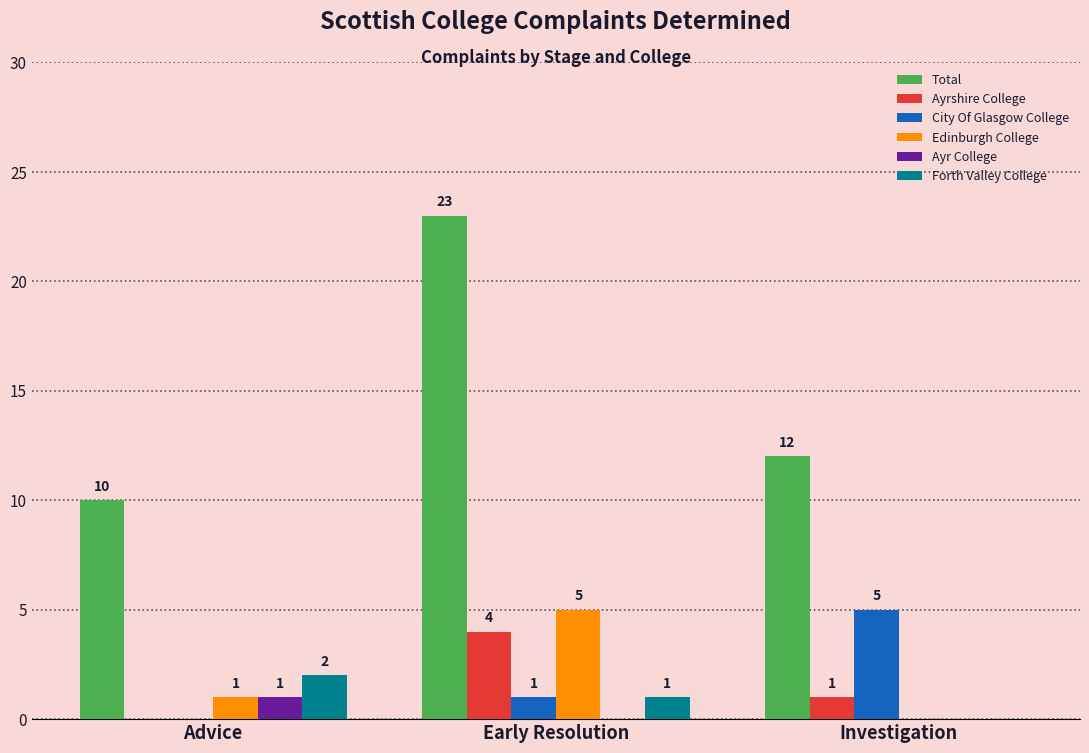

How many City Of Glasgow College values are between 0 and 5?

3